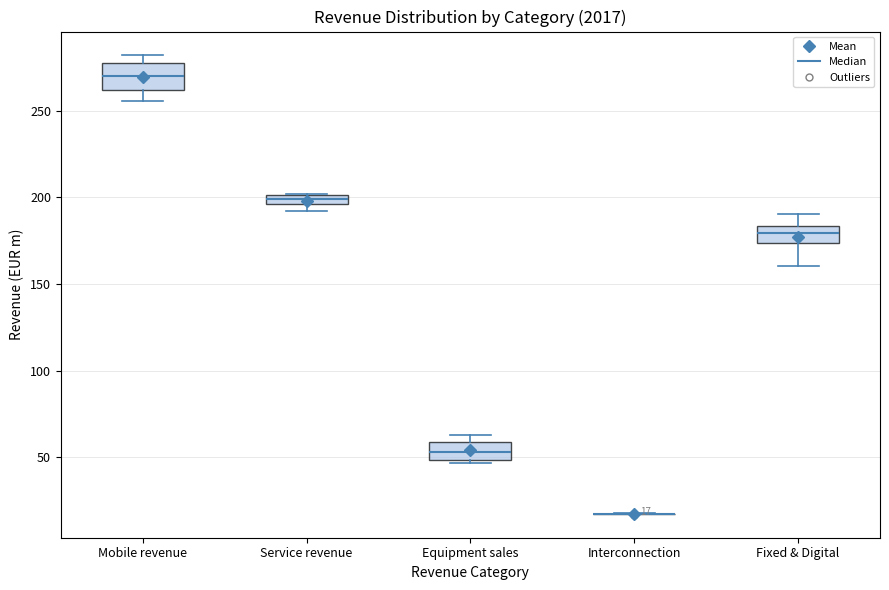

Which box is the tallest, from its lower edge to its upper edge?

Mobile revenue